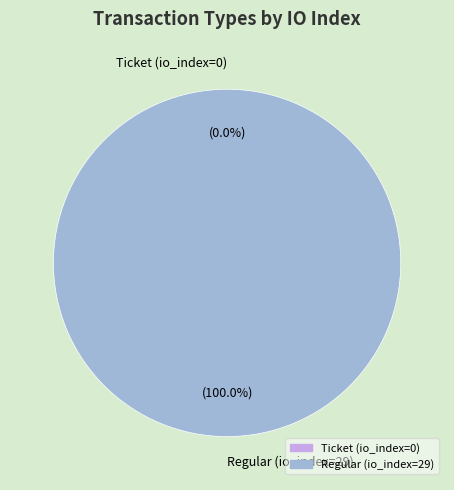

To the nearest percent, what is the average slice percentage?

50%